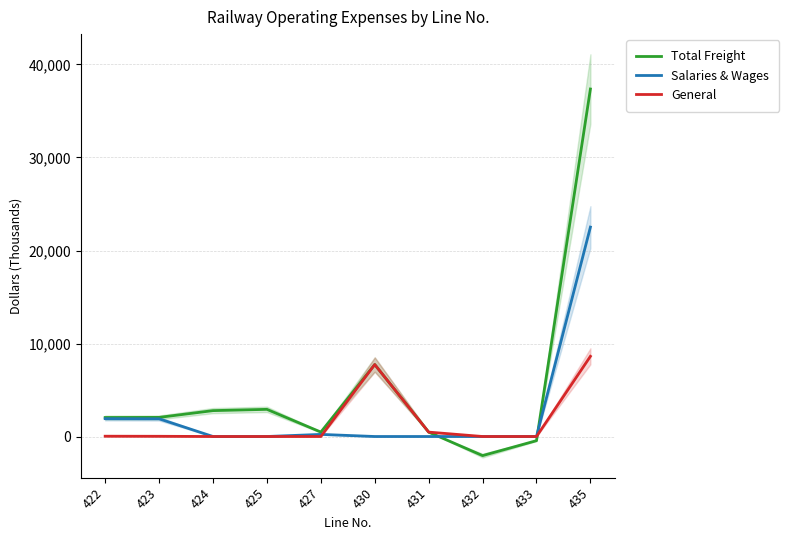

How many lines are shown in the chart?

3